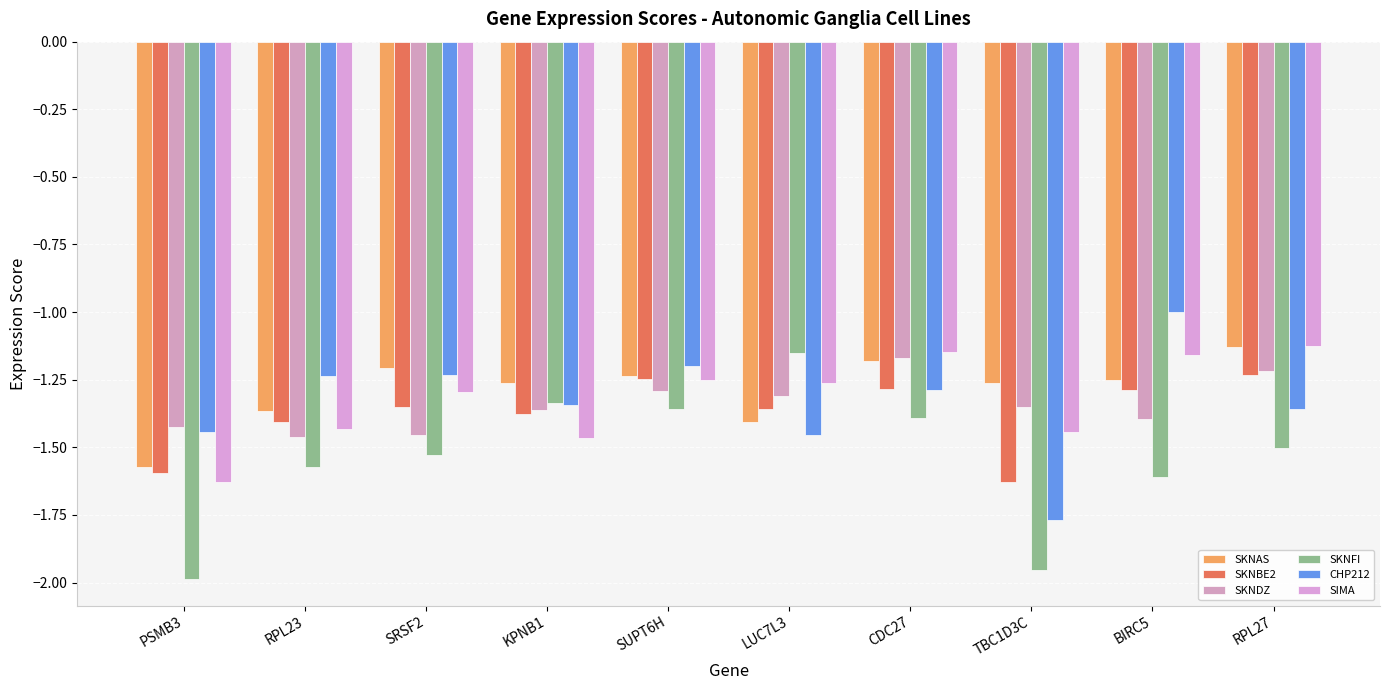

What is the sum of all CHP212 values?

-13.3